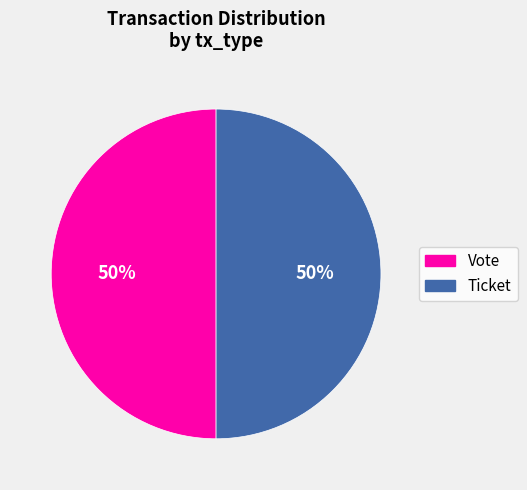

Count the number of slices in the pie.

2